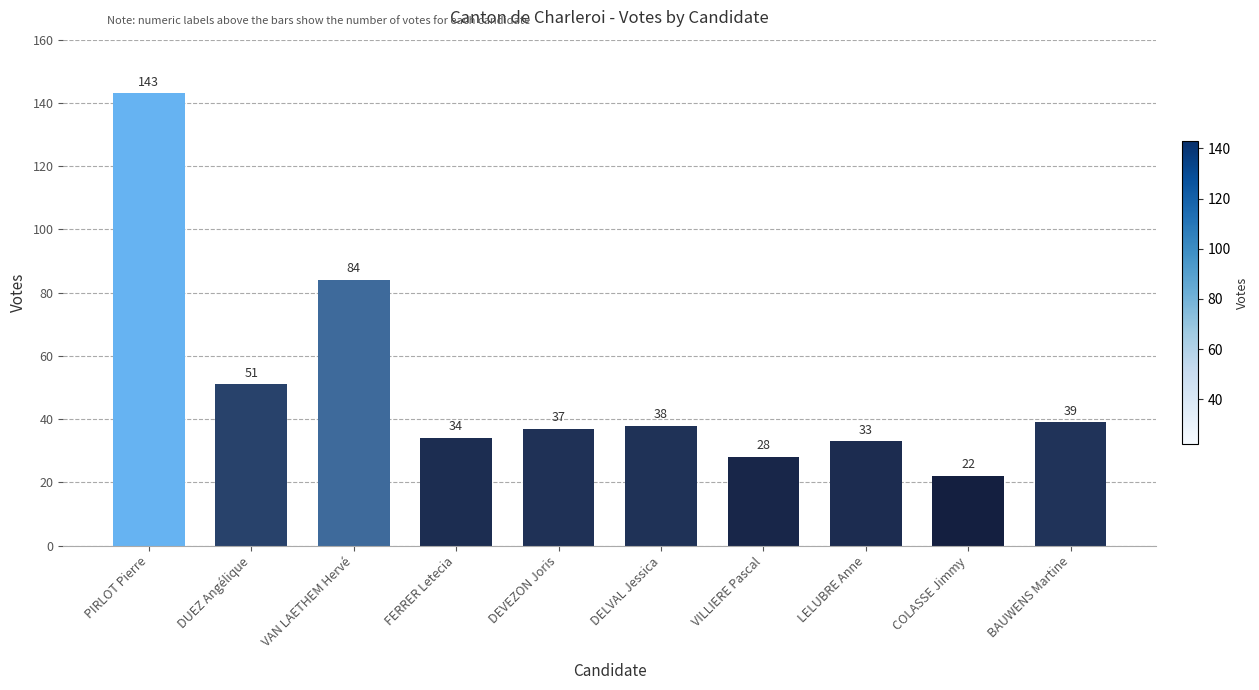

Reading right to left, what are all the values shown in this chart?

39	22	33	28	38	37	34	84	51	143